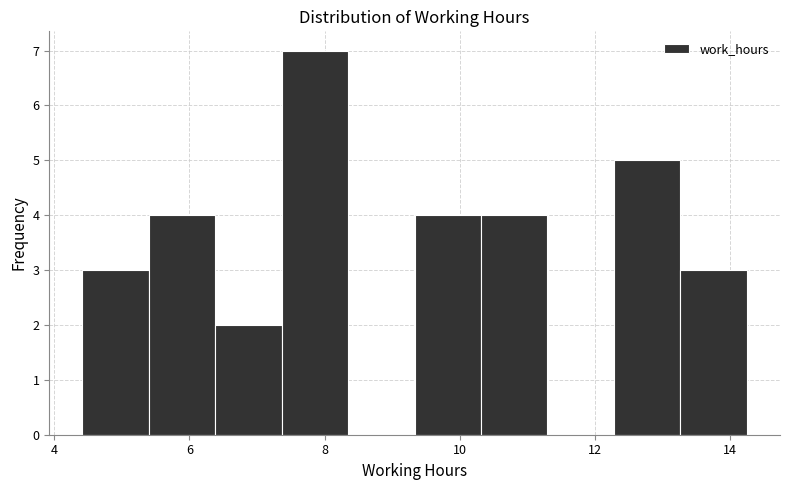

Reading left to right, list every bar in this chart as the range it spans on the x-axis followed by its height. Neither the bar edges nor the heights are printed on the chart, so give them approximately, as read against the axes.

4.4 to 5.4: 3
5.4 to 6.4: 4
6.4 to 7.4: 2
7.4 to 8.4: 7
8.4 to 9.4: 0
9.4 to 10.4: 4
10.4 to 11.4: 4
11.4 to 12.2: 0
12.2 to 13.2: 5
13.2 to 14.2: 3